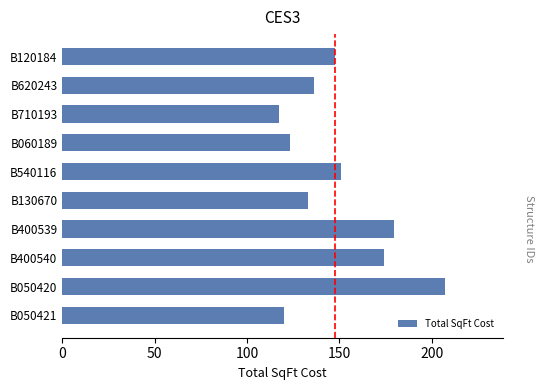

What is the average value?

148.9